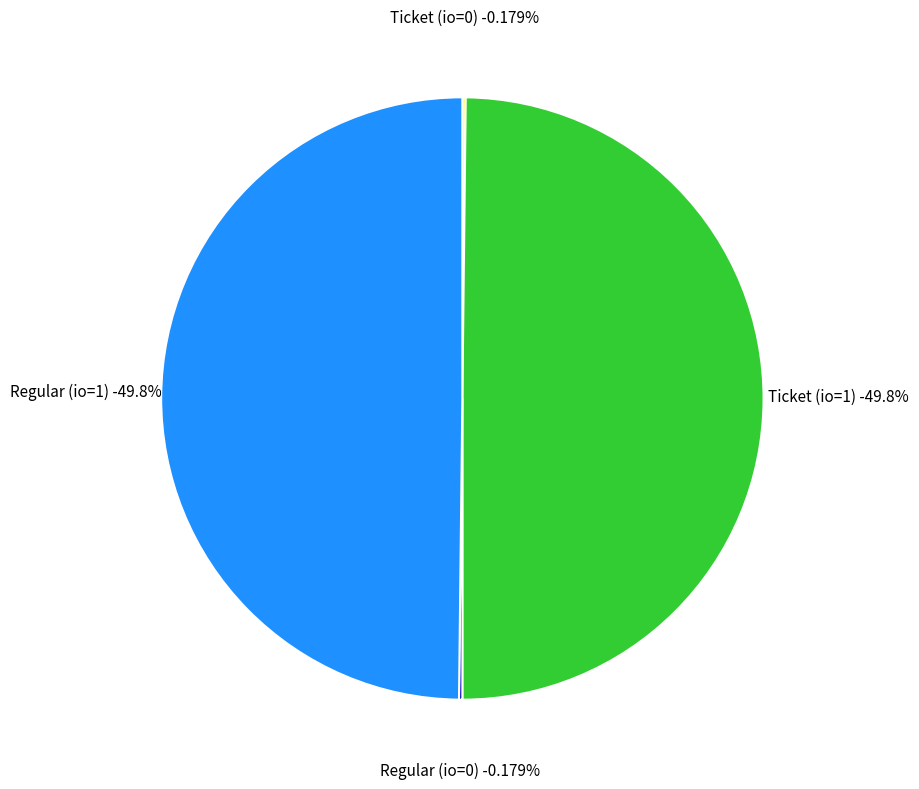

Does Ticket (io=0) account for over 50% of the chart?

No